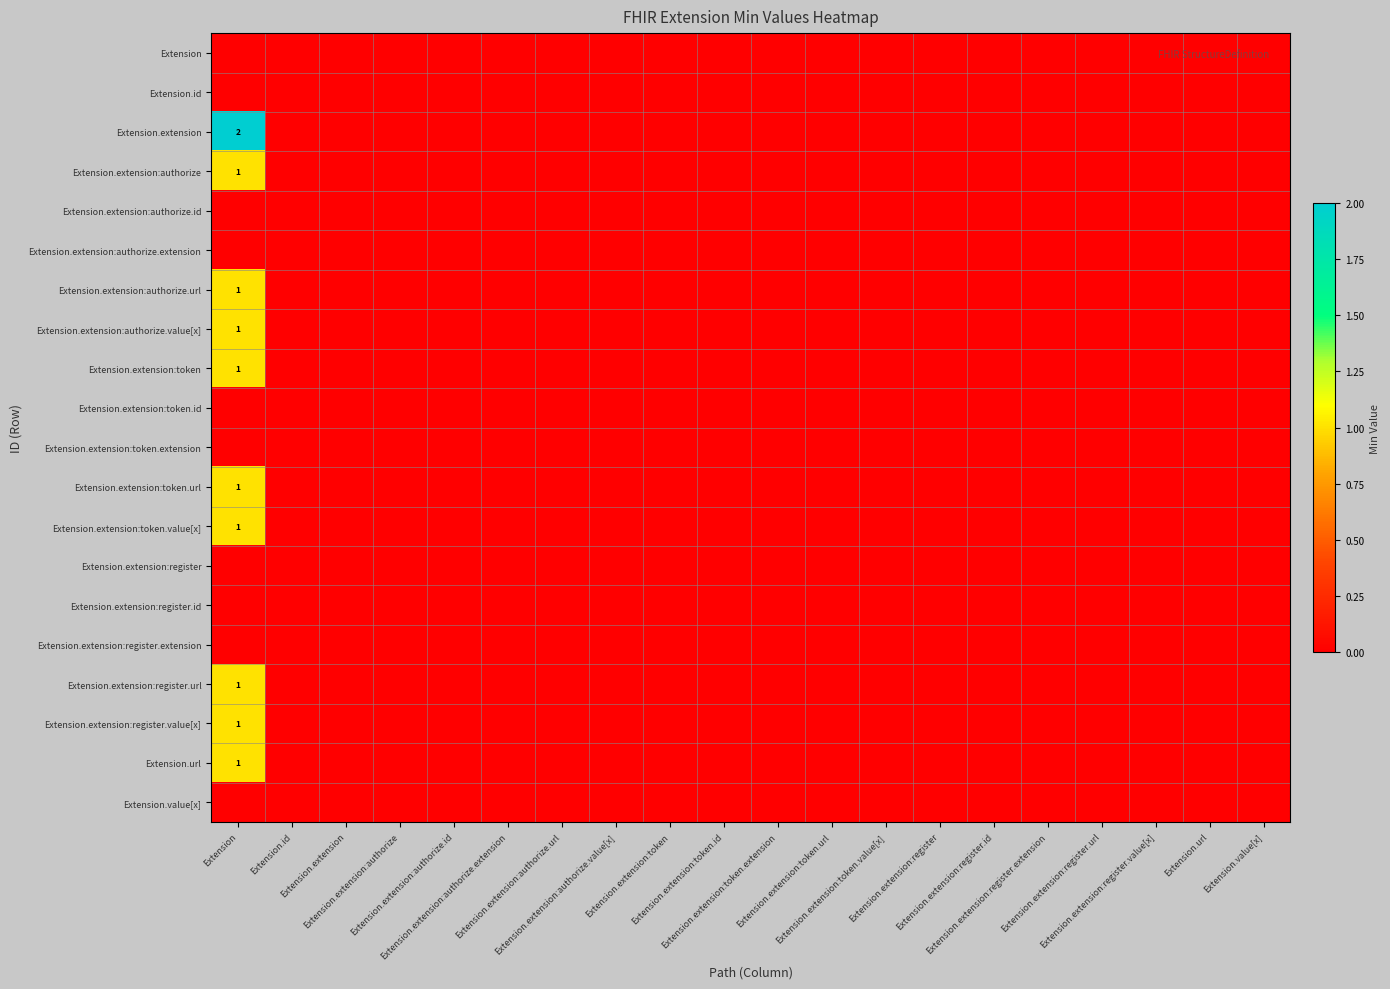

Is it true that Extension.url equals 1 at Extension.extension:authorize.extension?

False